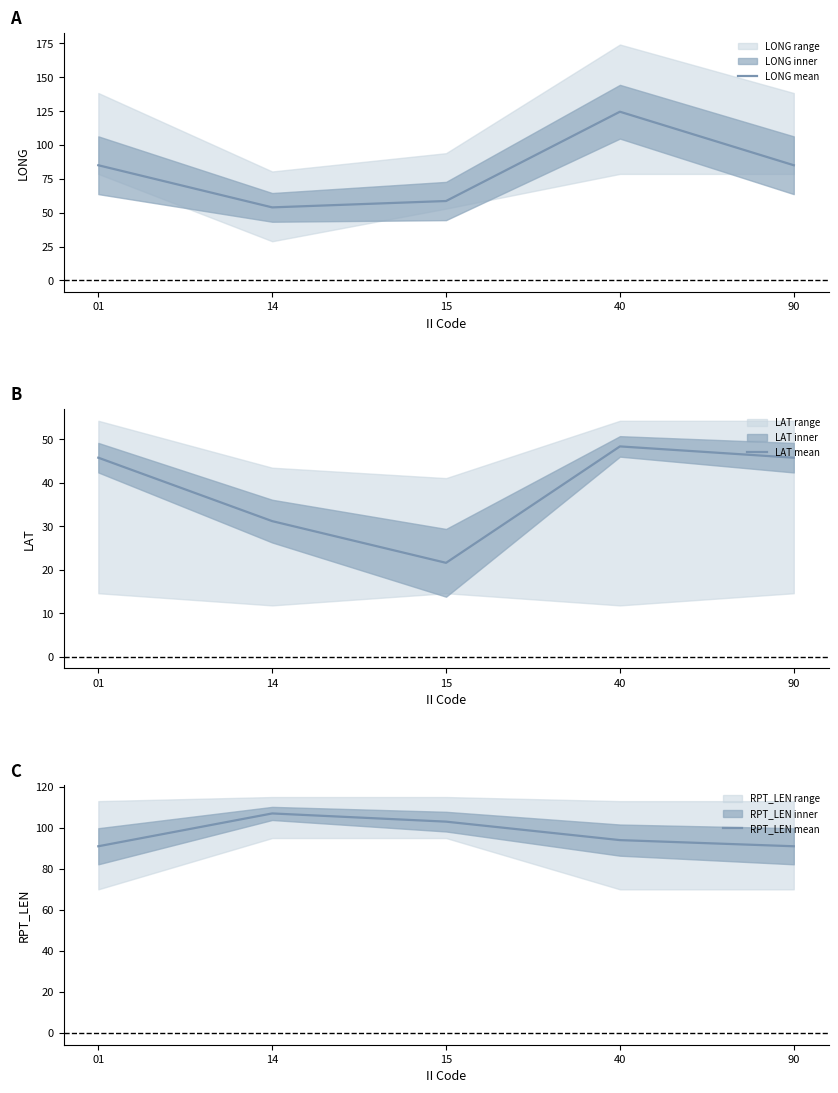

Reading left to right, what are all the values shown in this chart?

LONG mean: 01=85.0	14=53.9	15=58.6	40=124.5	90=85.0
LAT mean: 01=45.8	14=31.2	15=21.6	40=48.4	90=45.8
RPT_LEN mean: 01=91.0	14=107.0	15=103.0	40=94.0	90=91.0